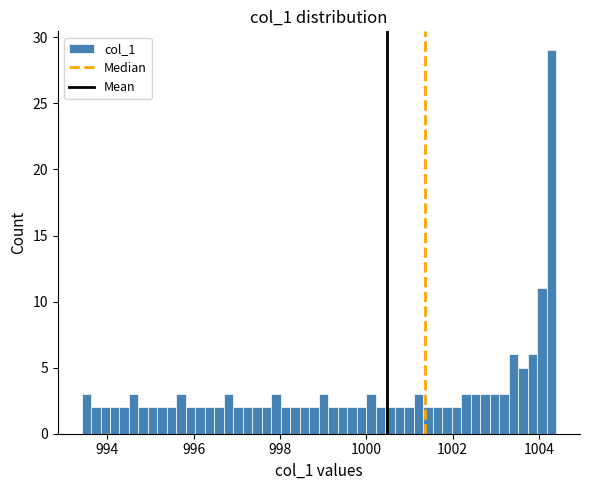

Read against the x-axis, roughly where is the centre of the tallest bar?

1004.2